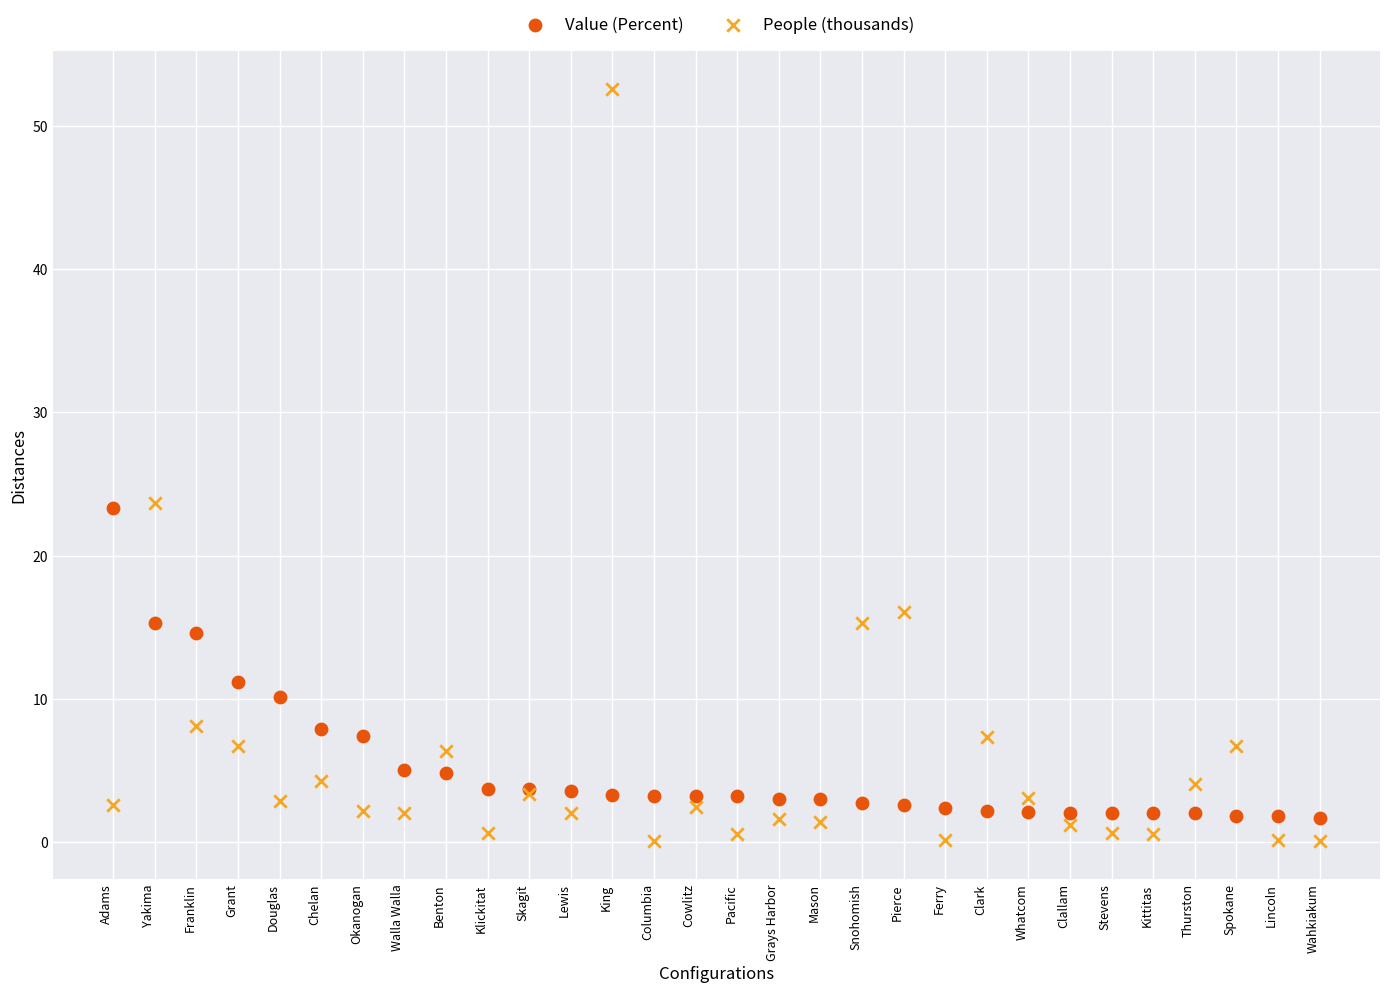

In the Value (Percent) series, what Y value is closest to 12?

11.2